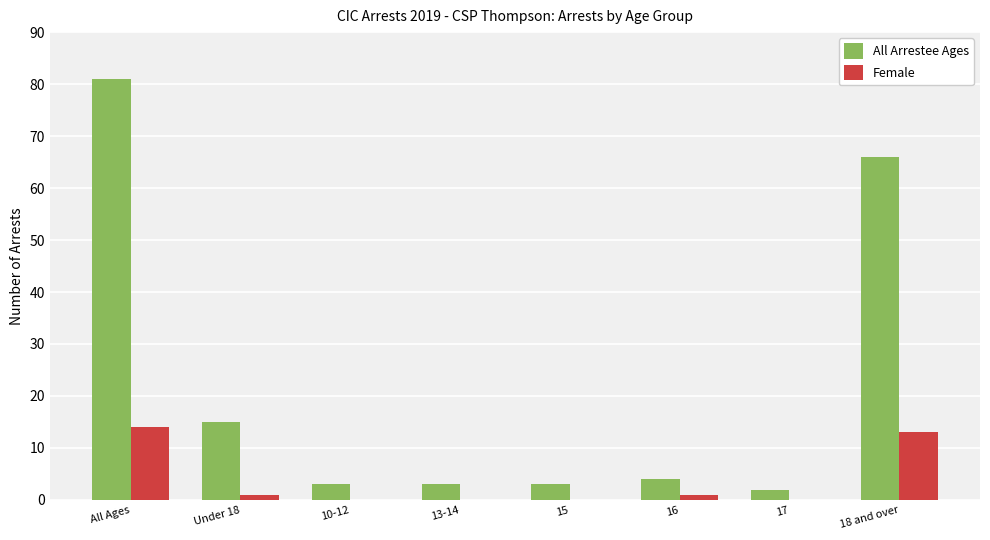

Are the bars grouped side by side (vs. stacked)?

Yes